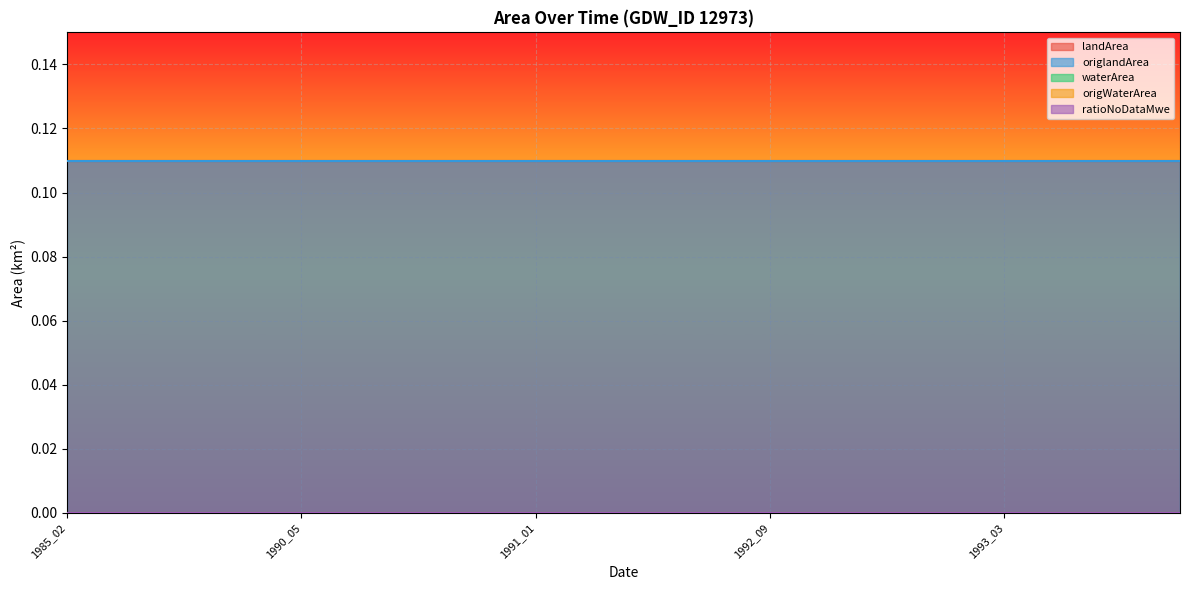

True or false: waterArea and ratioNoDataMwe intersect in this chart.

False